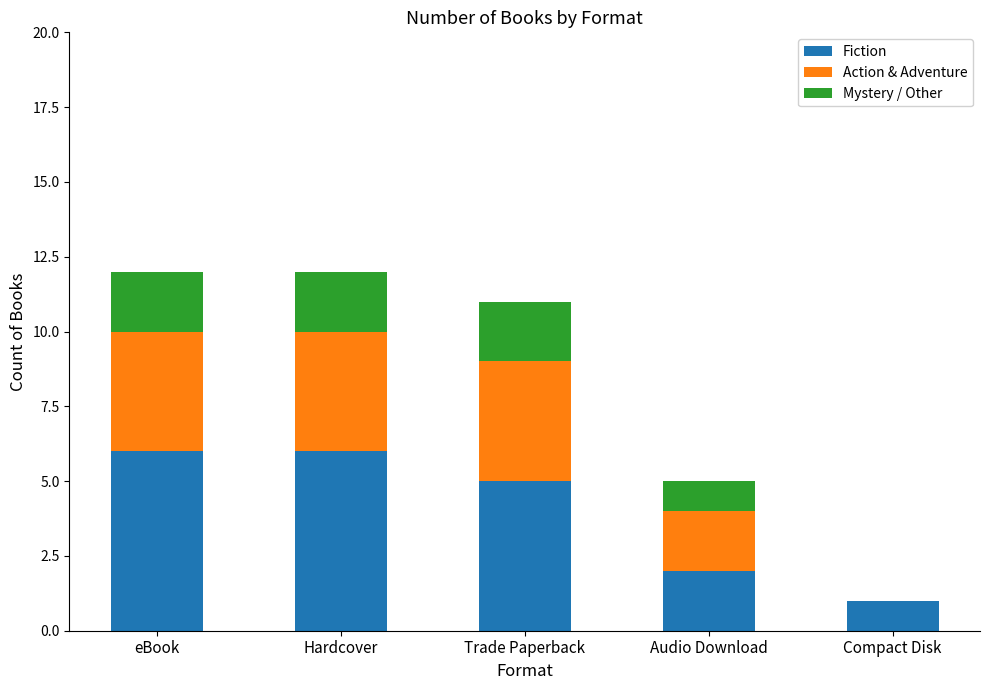

How many data points does each series have?

5